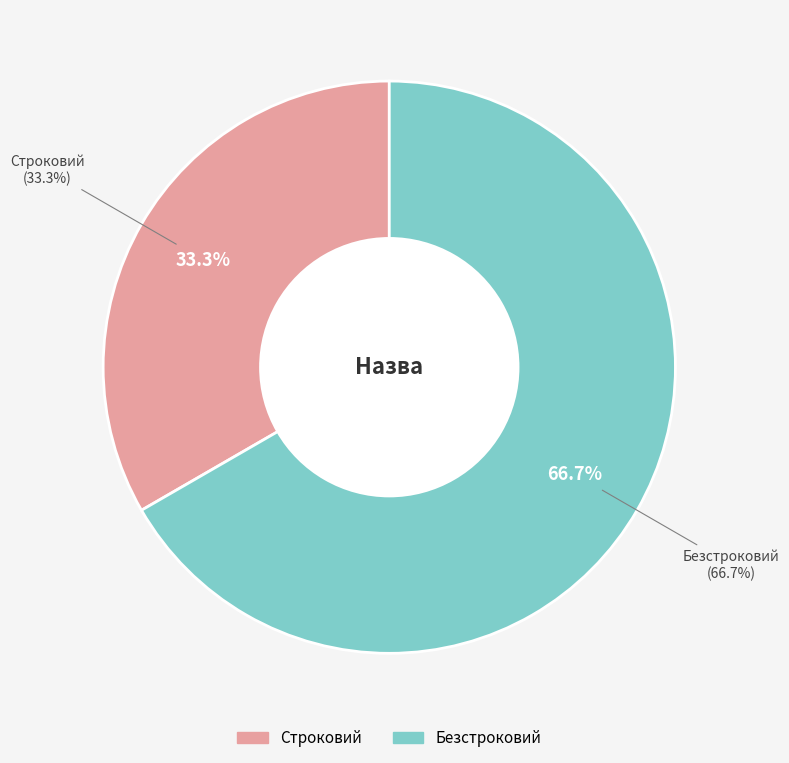

Count the number of slices in the pie.

2